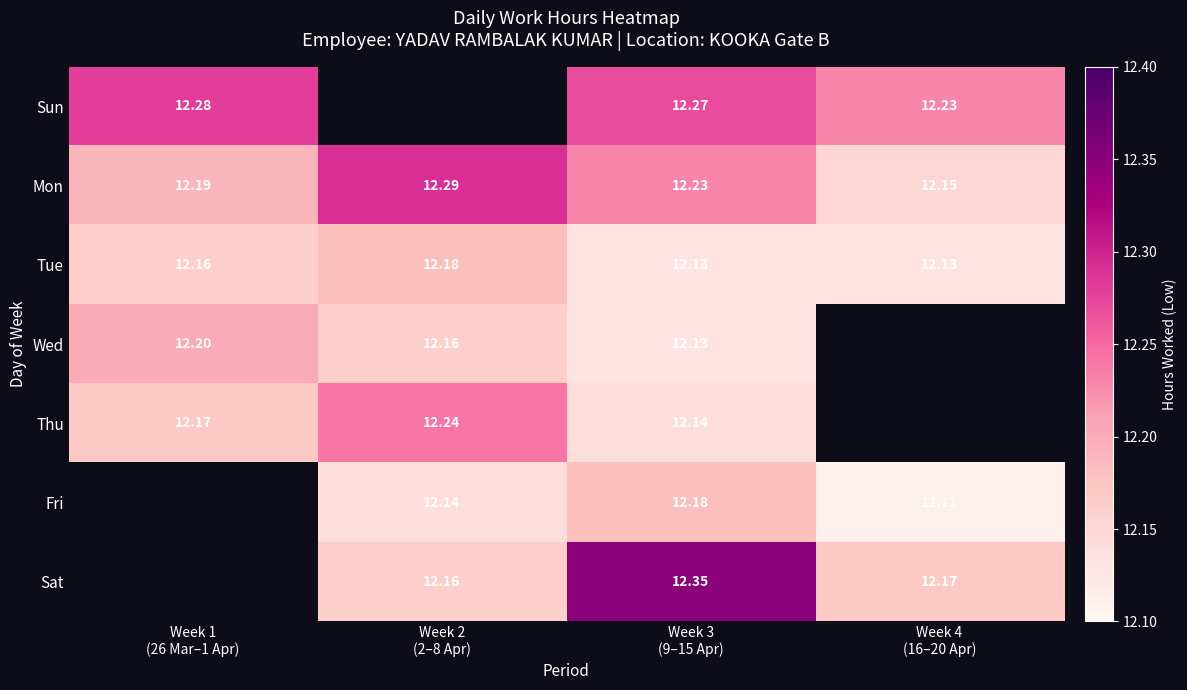

How many positive values does the Thu series have?

3